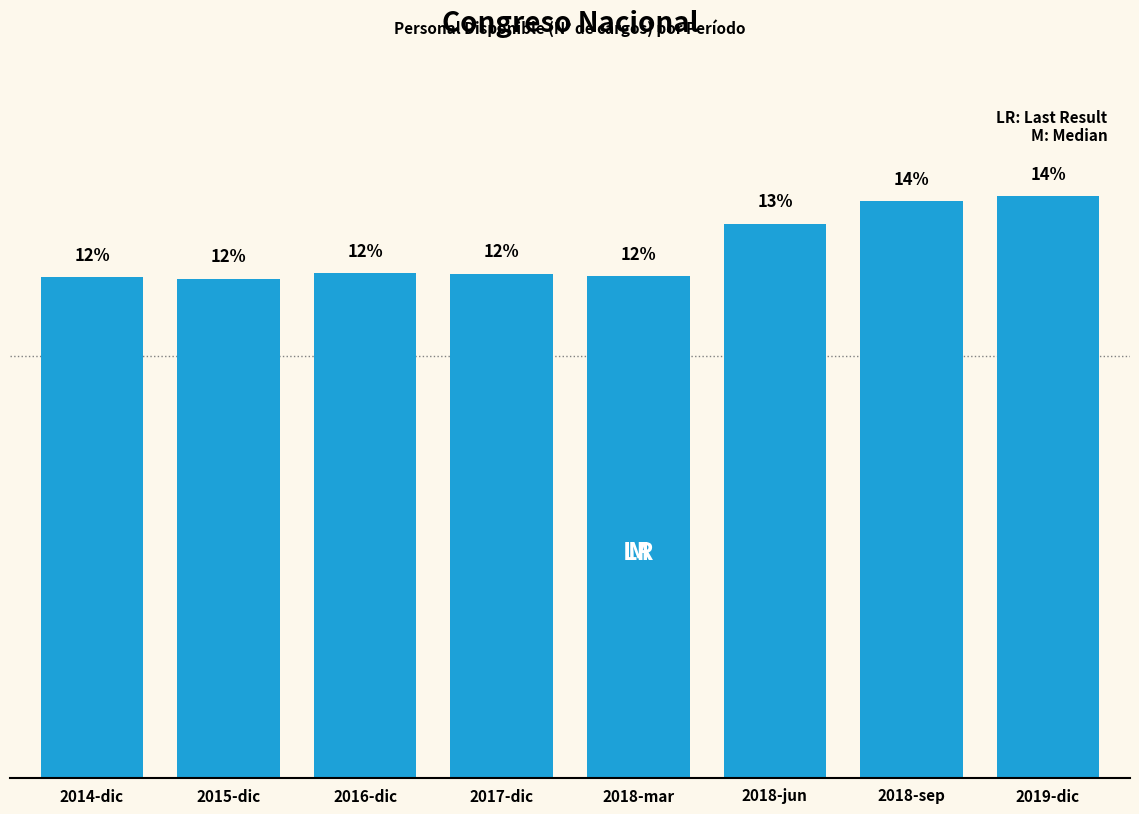

Which has a higher value, 2018-mar or 2018-jun?

2018-jun